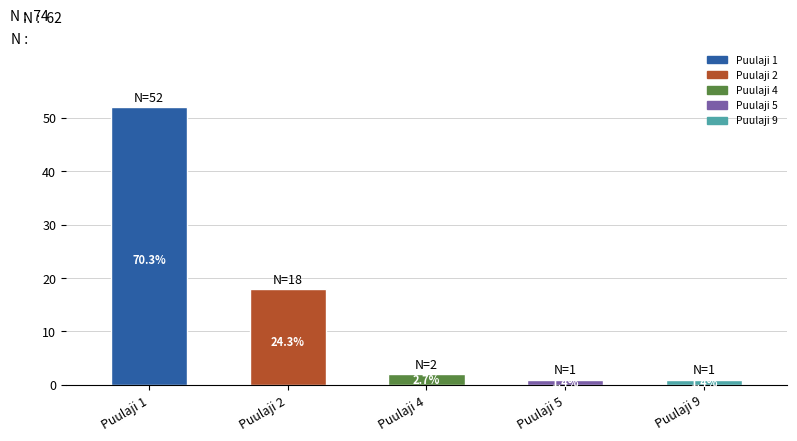

Between Puulaji 2 and Puulaji 5, which is larger?

Puulaji 2